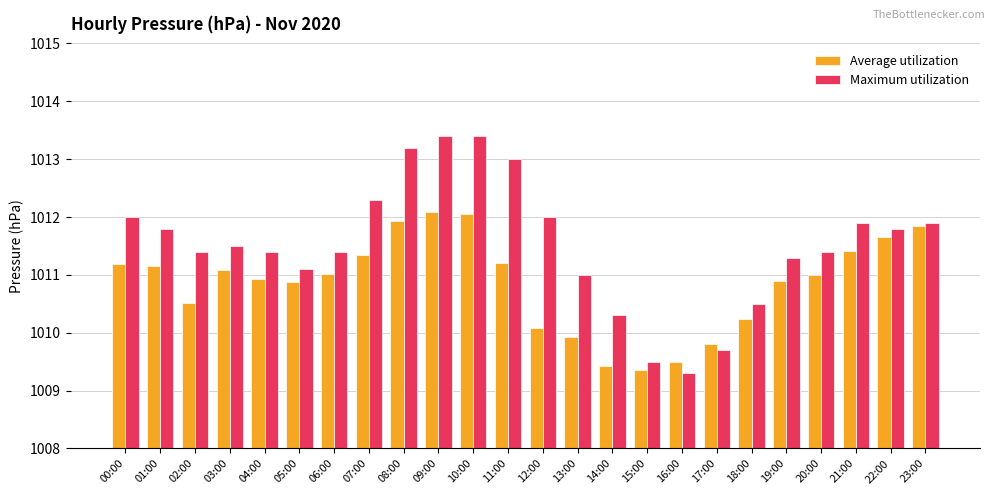

What is the total value across all series at 21:00?

2023.3